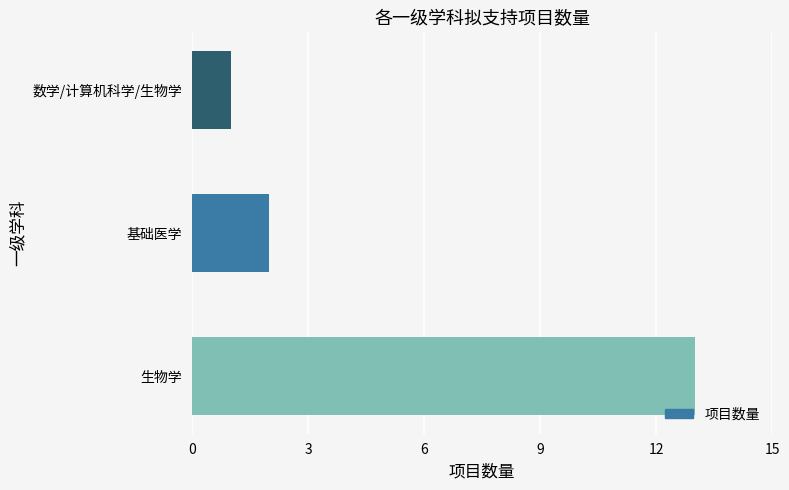

Which has a higher value, 数学/计算机科学/生物学 or 生物学?

生物学